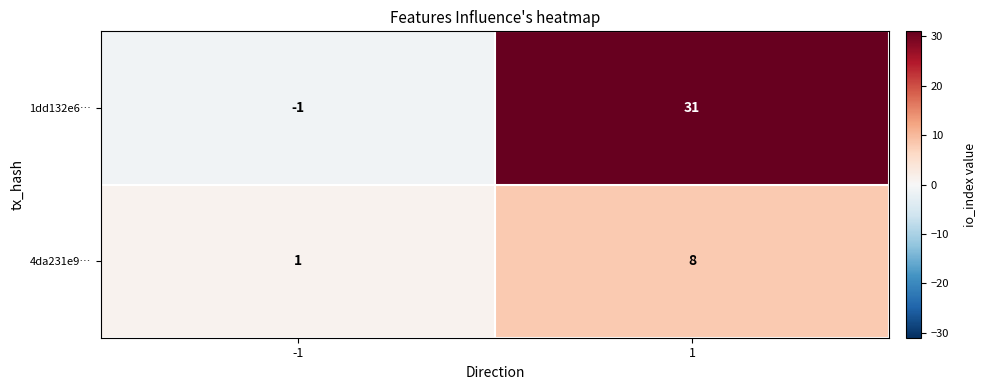

At 1, list the series in order from largest to smallest.

1dd132e6…, 4da231e9…